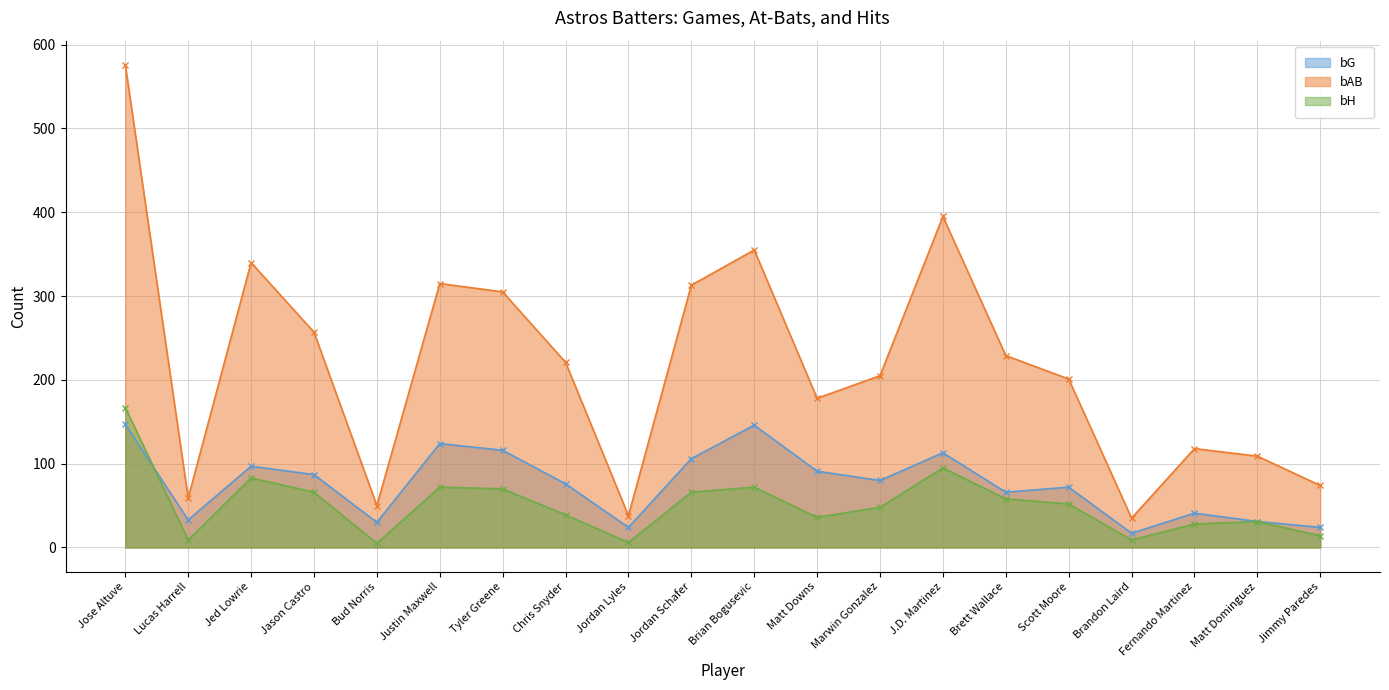

Is it true that bAB equals 115 at Brian Bogusevic?

False